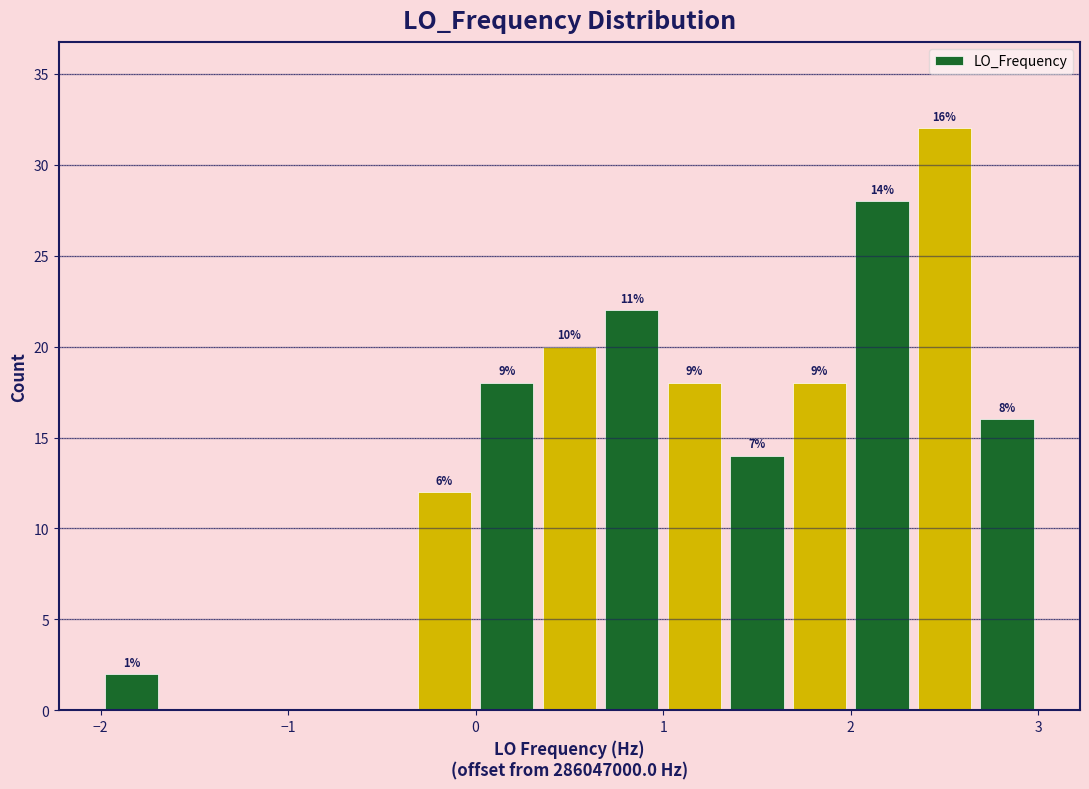

Read against the x-axis, roughly where is the centre of the tallest bar?

2.5